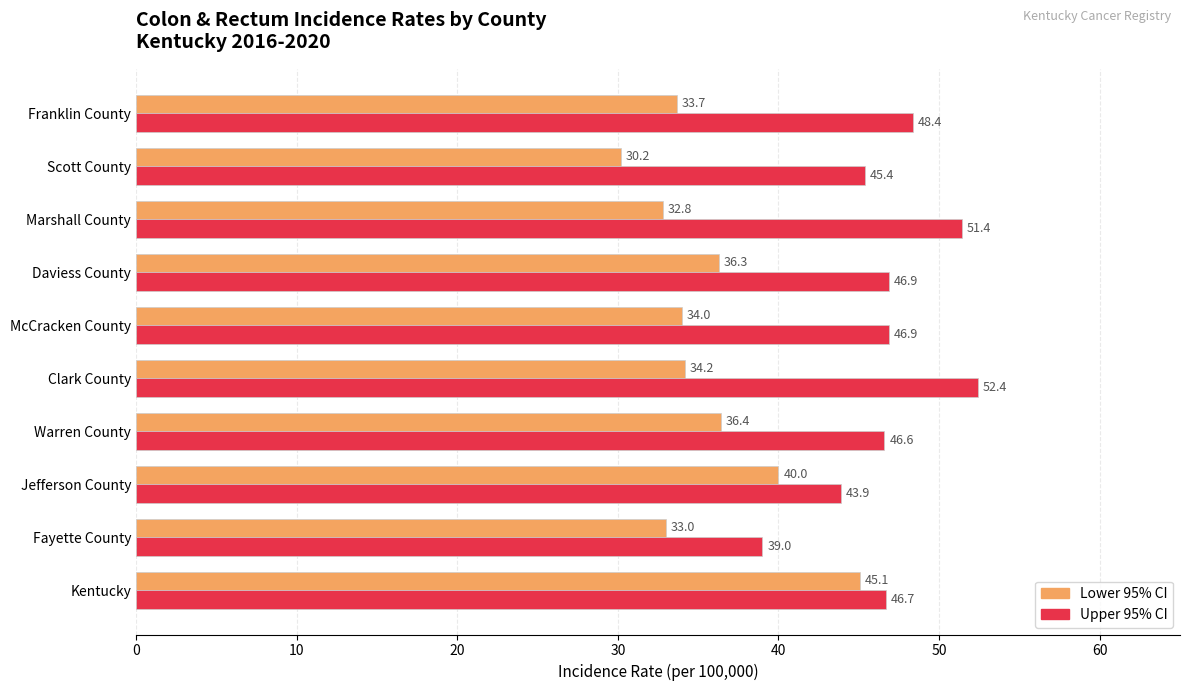

How many data points does each series have?

10